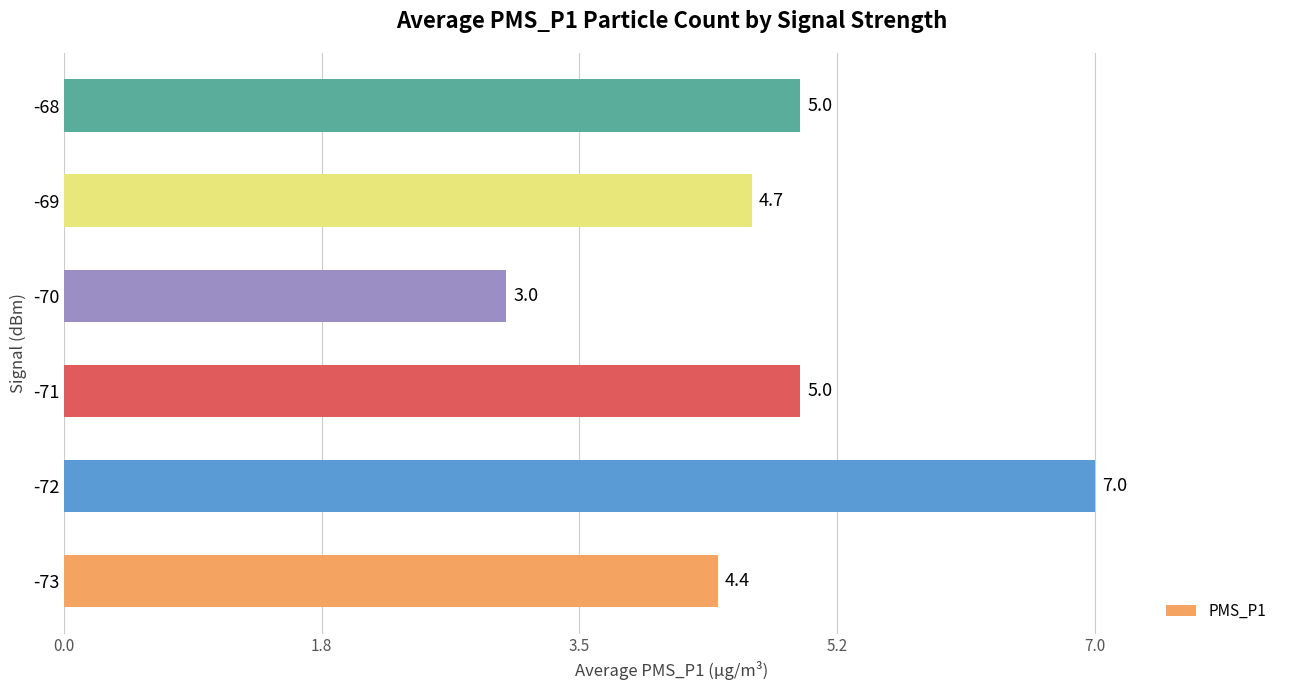

What is the maximum value shown in the chart?

7.0